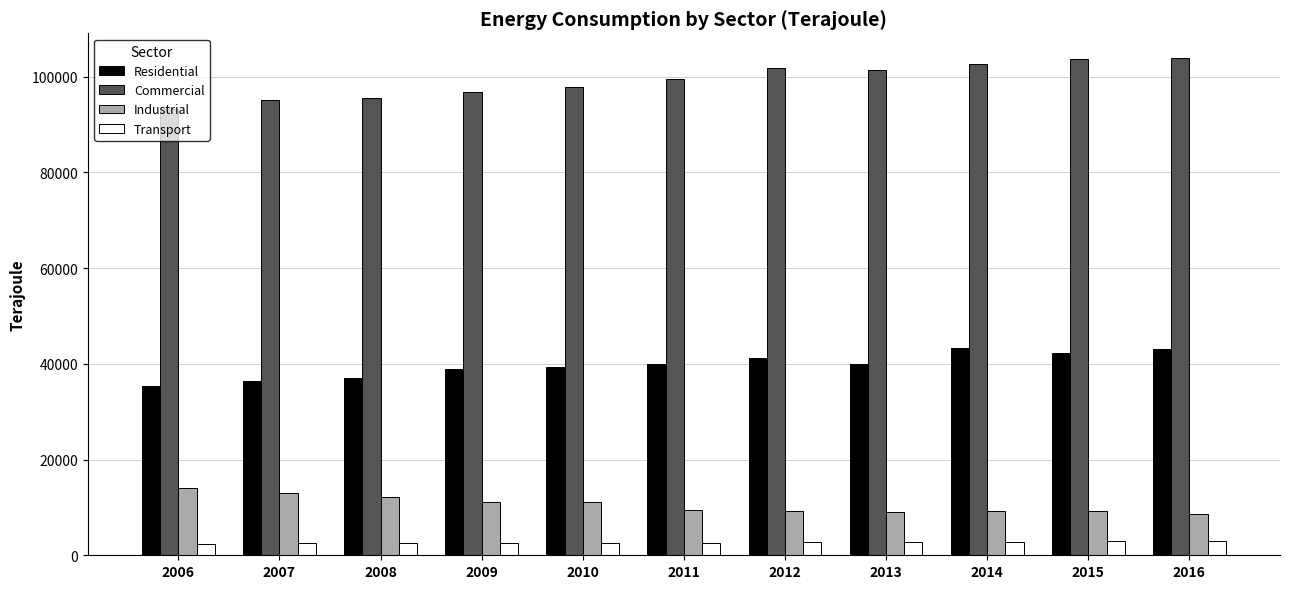

What is the sum of all Residential values?

437171